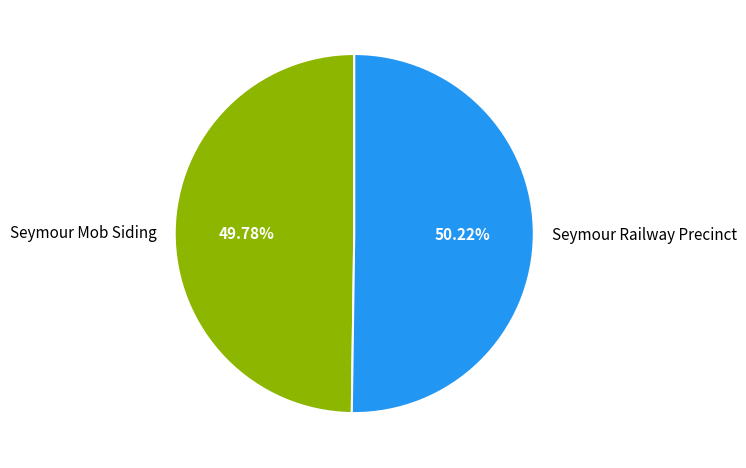

The Seymour Railway Precinct slice represents 63% of the pie. True or false?

False